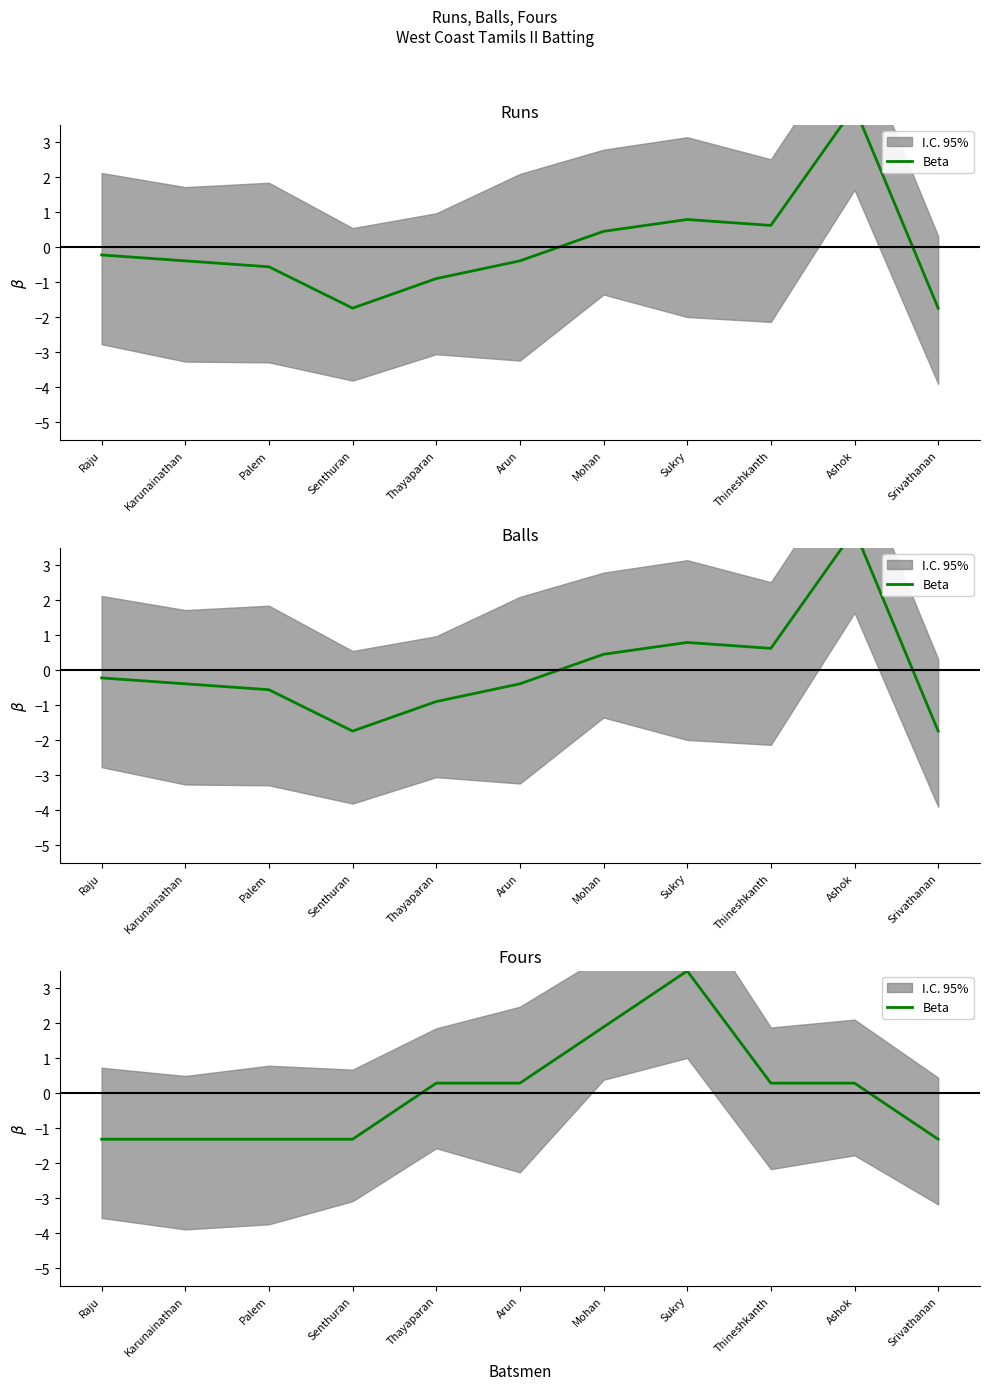

What is the label of the 6th point from the right?

Arun